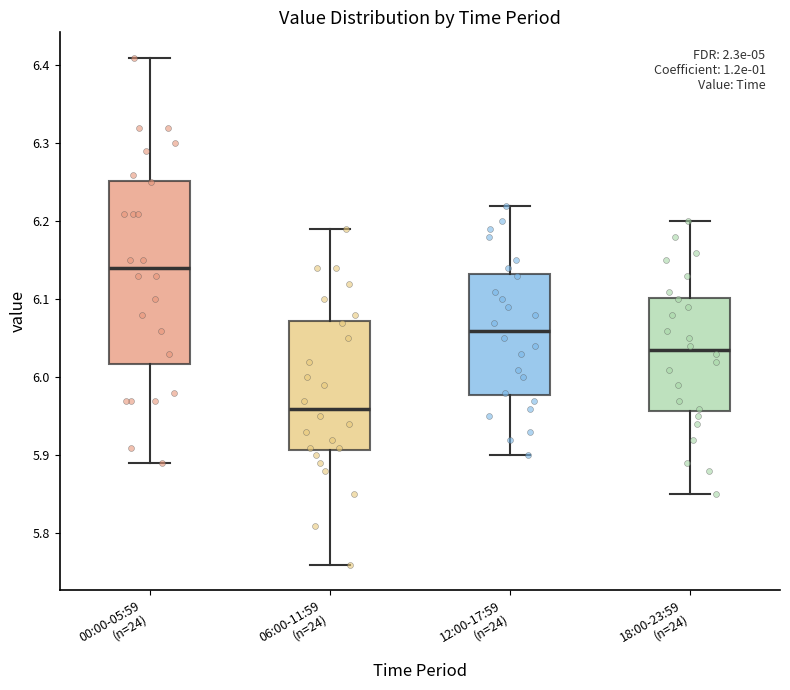

Reading left to right, transcribe this box plot: for each box, give where its median line is, the range the box spans, and where its two whiskers end, as read against the y-axis. The values are not printed on the chart, so give them approximately, as read against the axis.

00:00-05:59 (n=24): median 6.14, box 6.02 to 6.25, whiskers 5.89 to 6.41
06:00-11:59 (n=24): median 5.96, box 5.91 to 6.07, whiskers 5.76 to 6.19
12:00-17:59 (n=24): median 6.06, box 5.98 to 6.13, whiskers 5.90 to 6.22
18:00-23:59 (n=24): median 6.04, box 5.96 to 6.10, whiskers 5.85 to 6.20